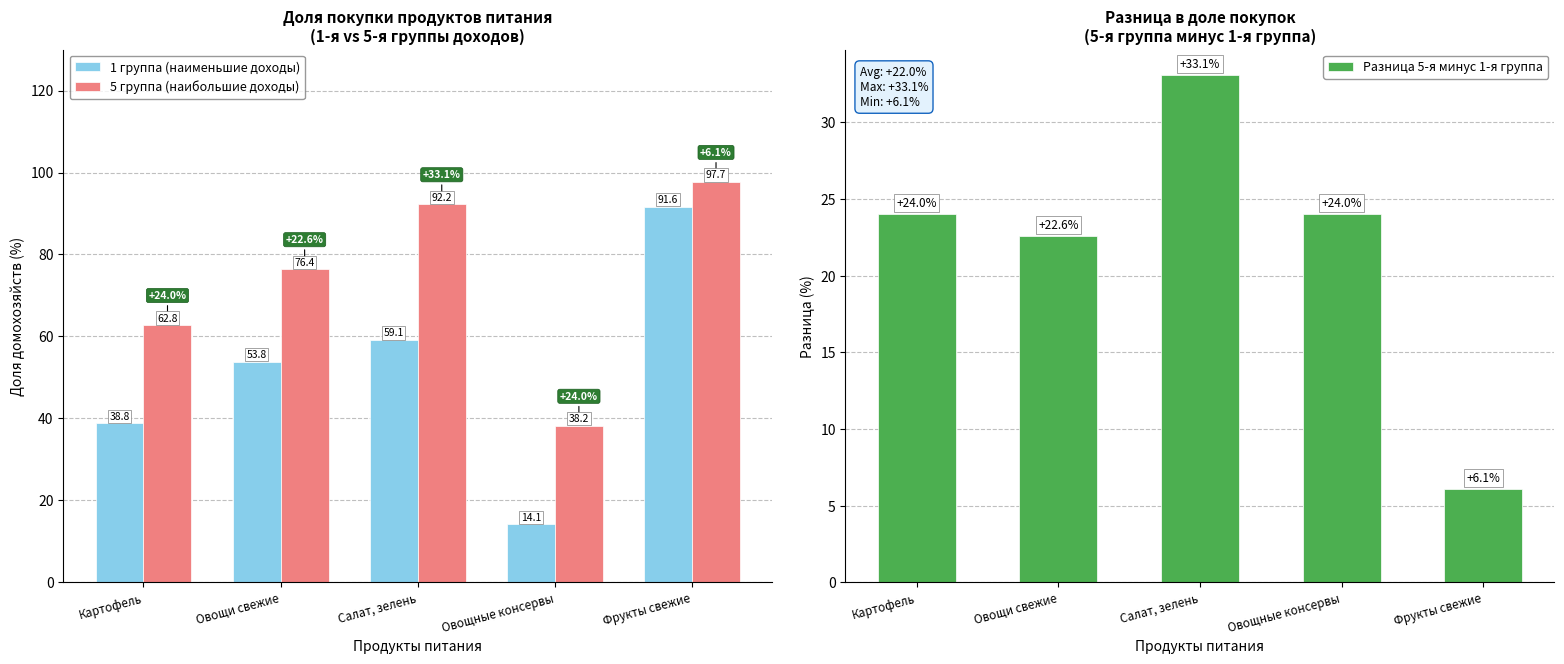

How many groups of bars are there?

5